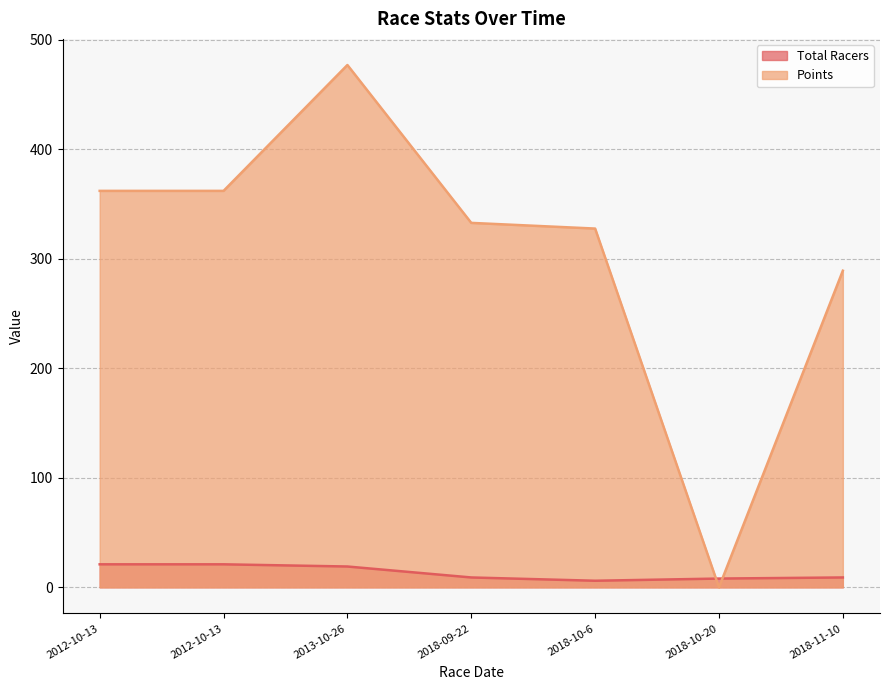

What is the value of the Points point at the 3rd from the left?

476.8